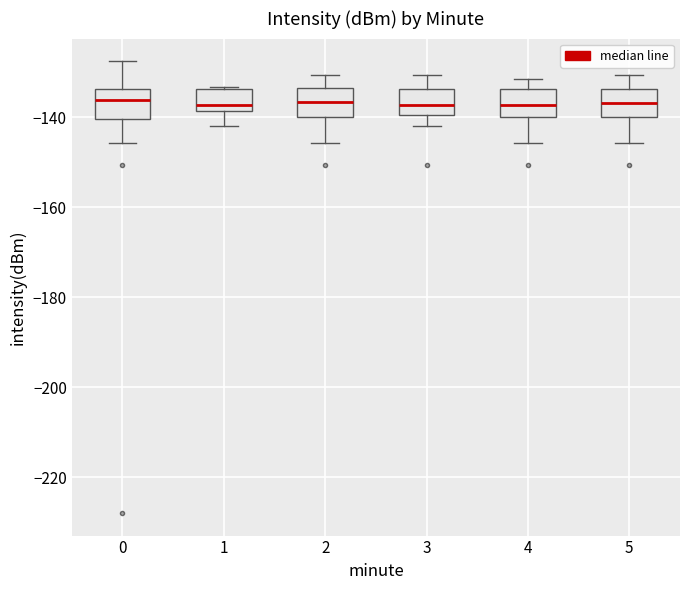

Reading left to right, read every box against the y-axis: the position of its median line, the range the box covers, and the ends of its whiskers. The values are not printed on the chart, so give them approximately, as read against the axis.

0: median -136, box -140 to -134, whiskers -146 to -128
1: median -138 (just above the box's lower edge), box -138 to -134, whiskers -142 to -134
2: median -136, box -140 to -134, whiskers -146 to -130
3: median -138, box -140 to -134, whiskers -142 to -130
4: median -138, box -140 to -134, whiskers -146 to -132
5: median -136, box -140 to -134, whiskers -146 to -130